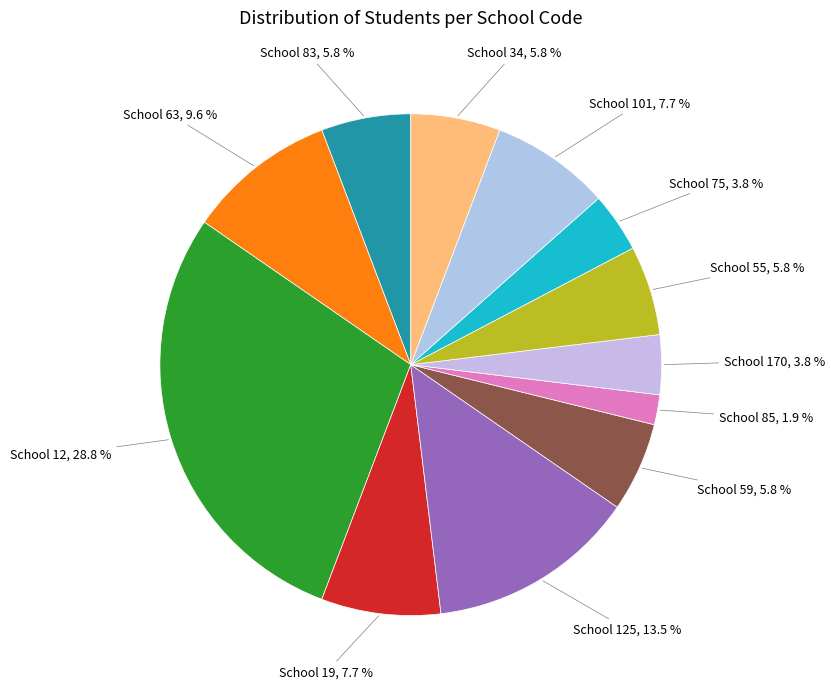

How many segments does this pie chart have?

12